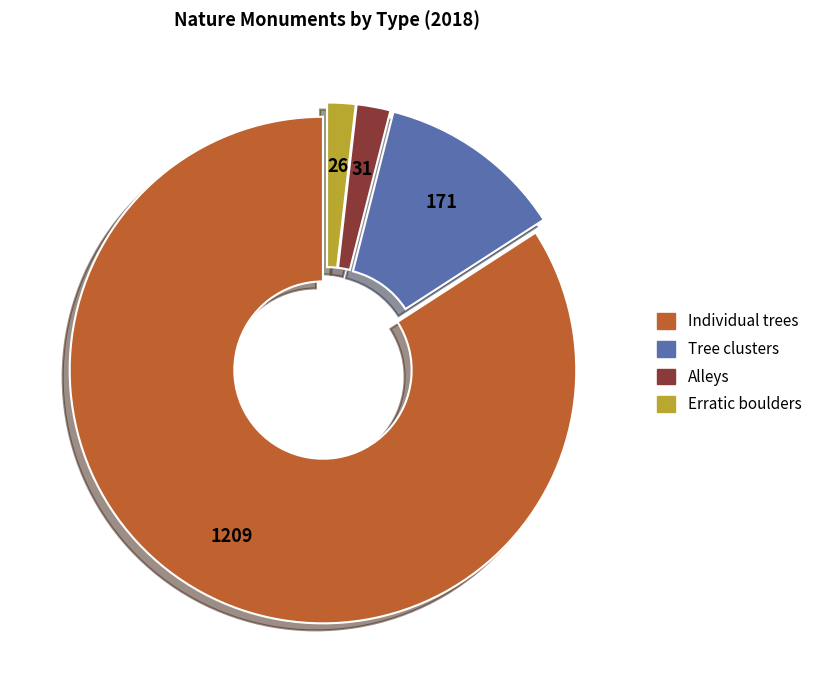

What is the largest slice in the pie chart?

Individual trees